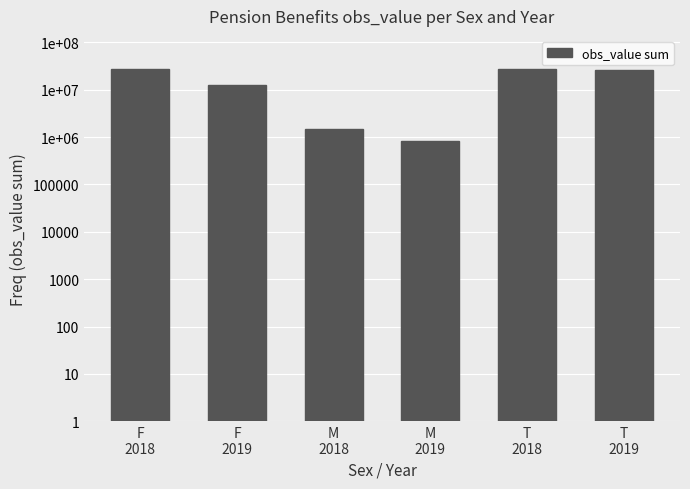

What is the difference between the maximum and minimum values?

26475222